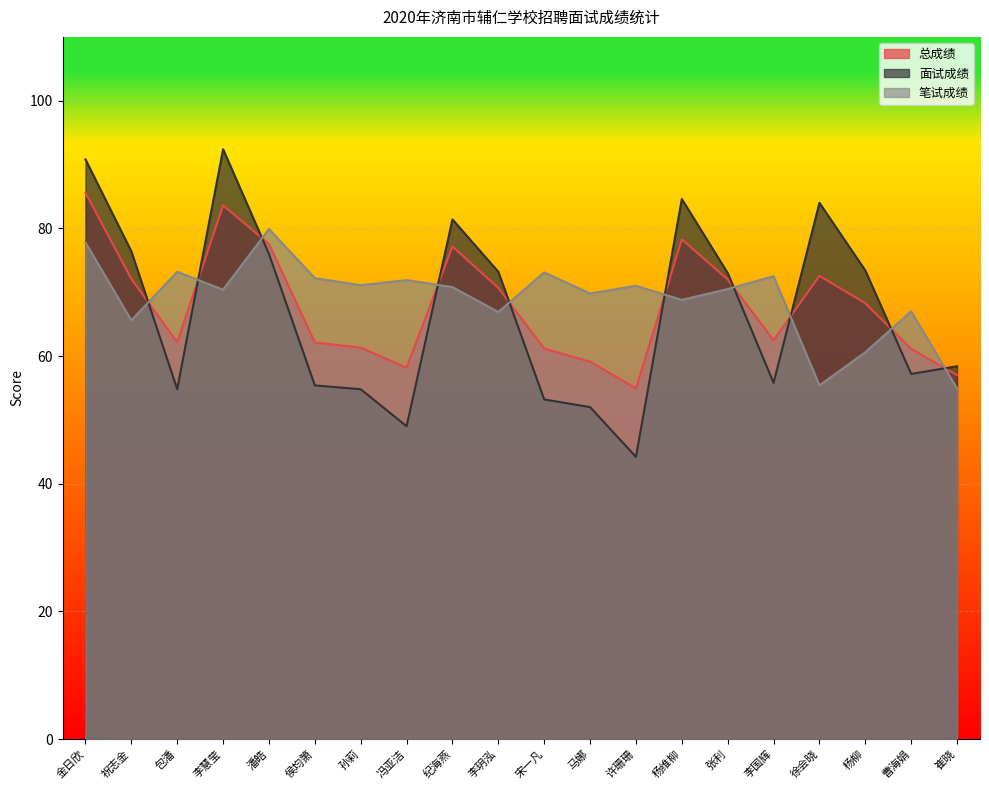

What is the value of the 面试成绩 point at the 13th from the left?

44.2